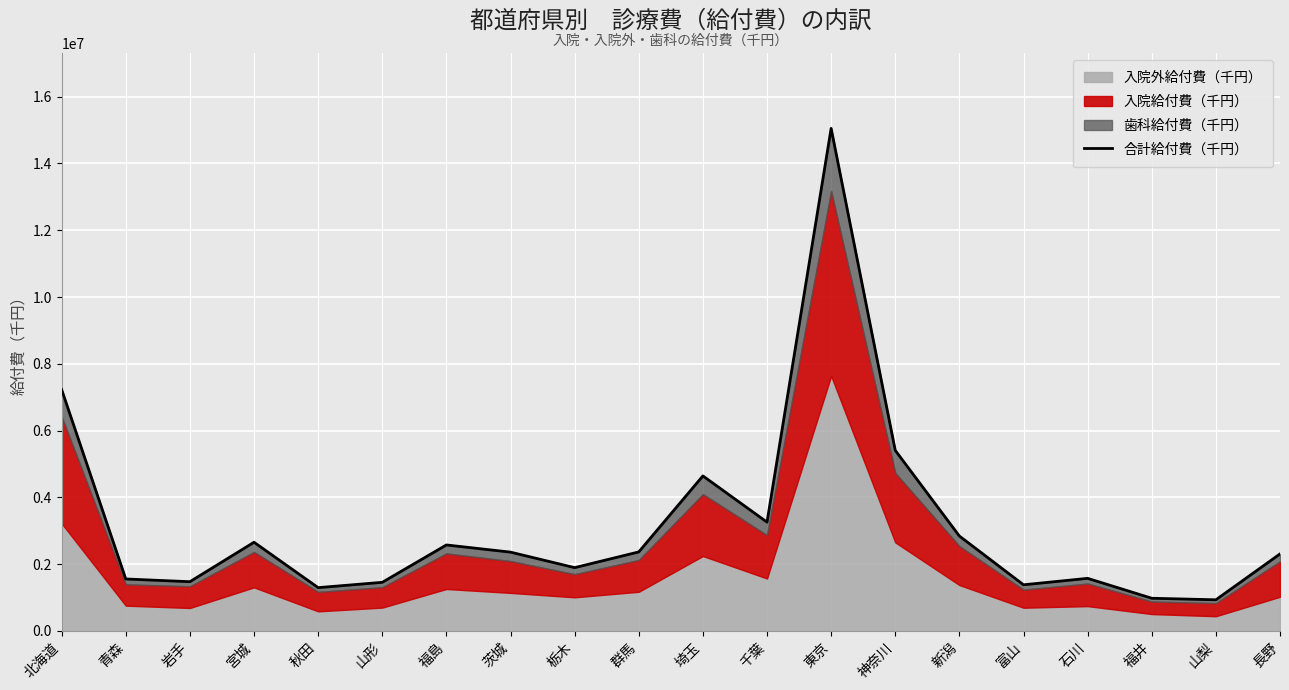

Rank the categories by value from lowest to highest.

山梨, 福井, 秋田, 富山, 山形, 岩手, 青森, 石川, 栃木, 長野, 茨城, 群馬, 福島, 宮城, 新潟, 千葉, 埼玉, 神奈川, 北海道, 東京